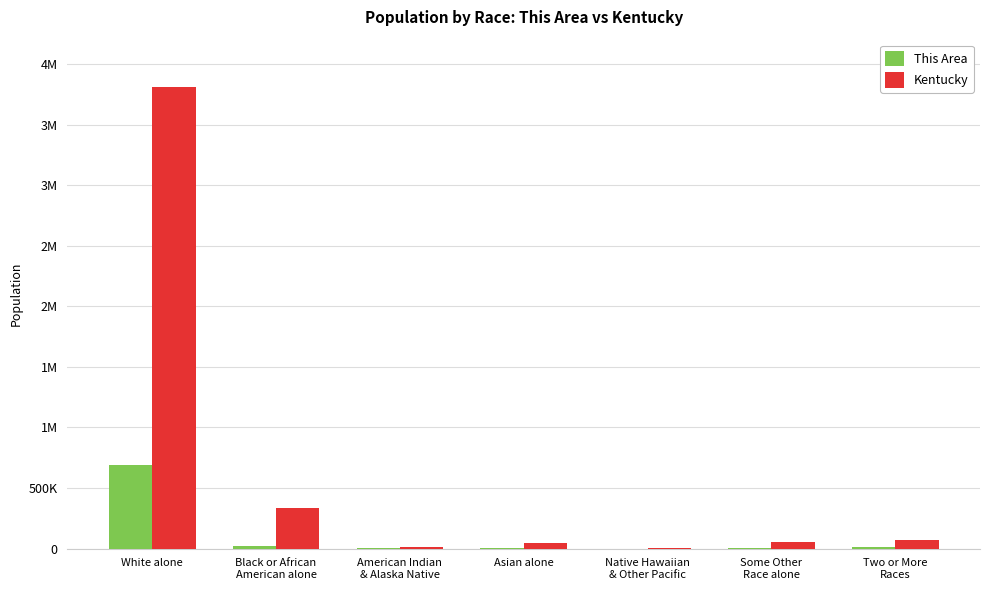

Rank the categories by Kentucky value from lowest to highest.

Native Hawaiian
& Other Pacific, American Indian
& Alaska Native, Asian alone, Some Other
Race alone, Two or More
Races, Black or African
American alone, White alone